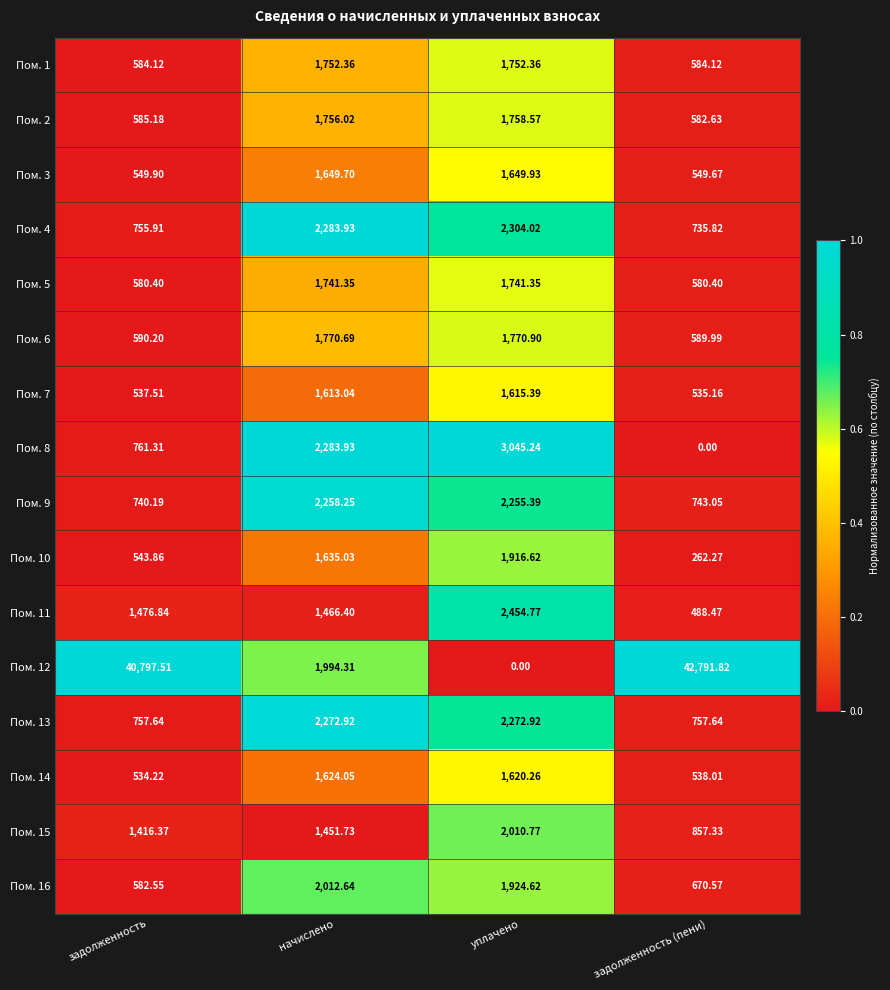

Which series has the largest range (max minus min)?

Пом. 12